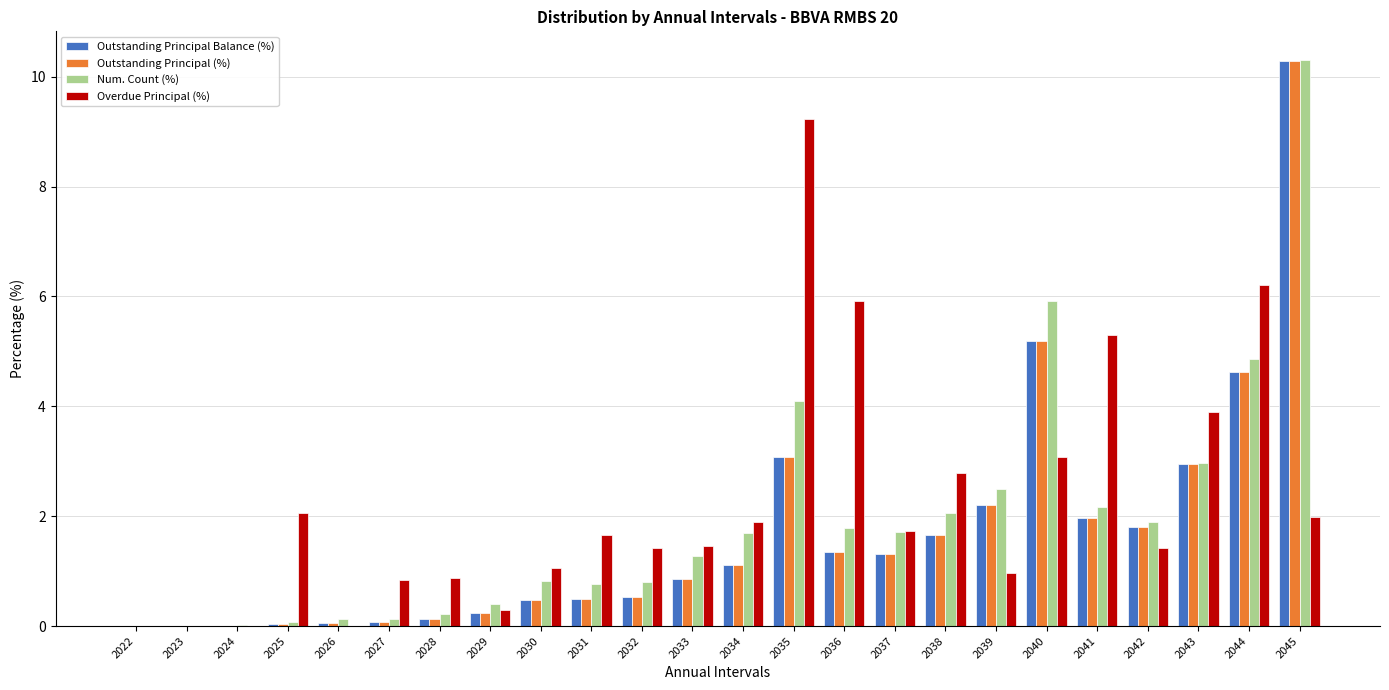

At which label does Outstanding Principal (%) first exceed 1?

2034